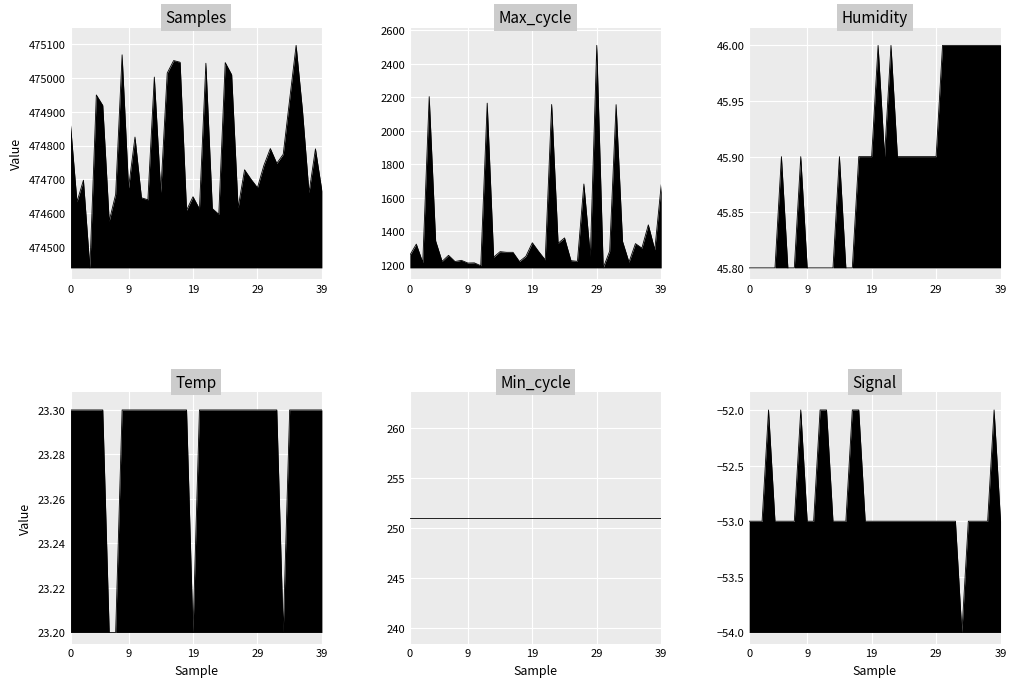

What is the sum of all Samples_line values?

18991356.0